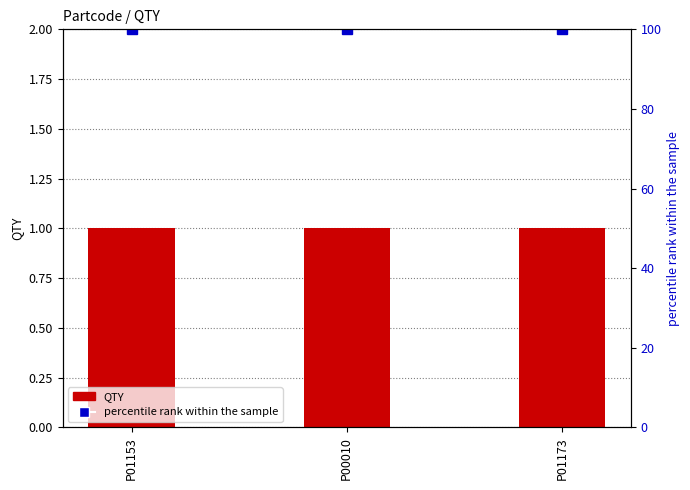

Count the number of categories in the chart.

3